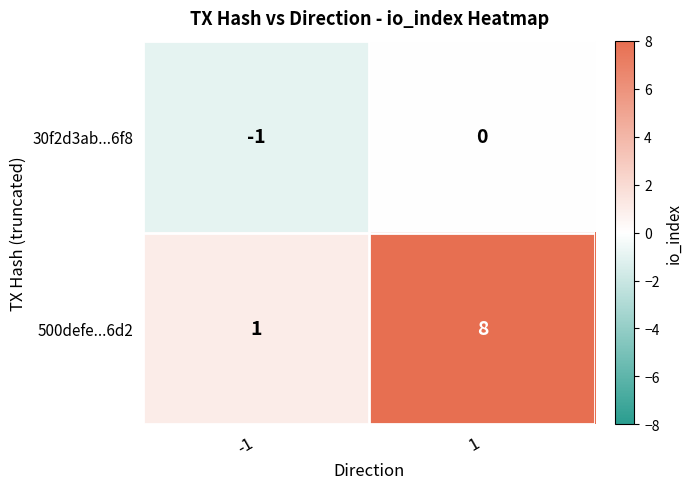

What is the highest value of the 500defe...6d2 series?

8